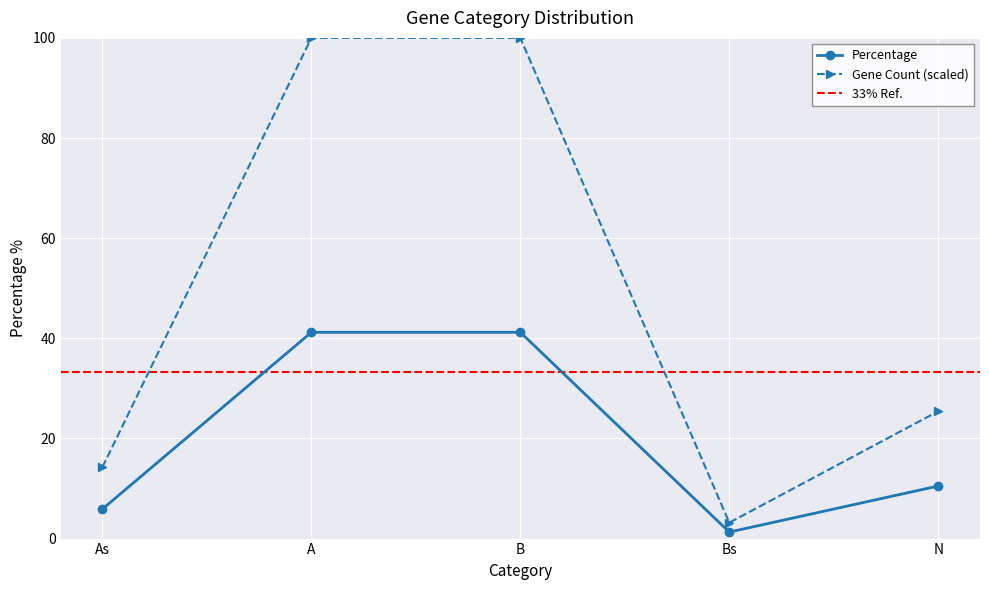

Reading right to left, extract all data points from this chart.

10.5	1.3	41.2	41.2	5.9